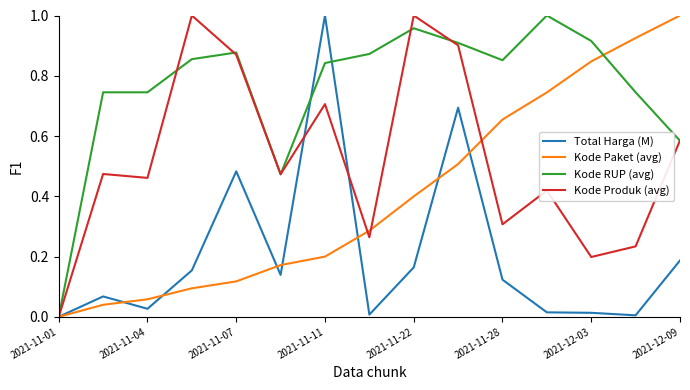

List the series in order of their overall mean, highest first.

Kode RUP (avg), Kode Produk (avg), Kode Paket (avg), Total Harga (M)